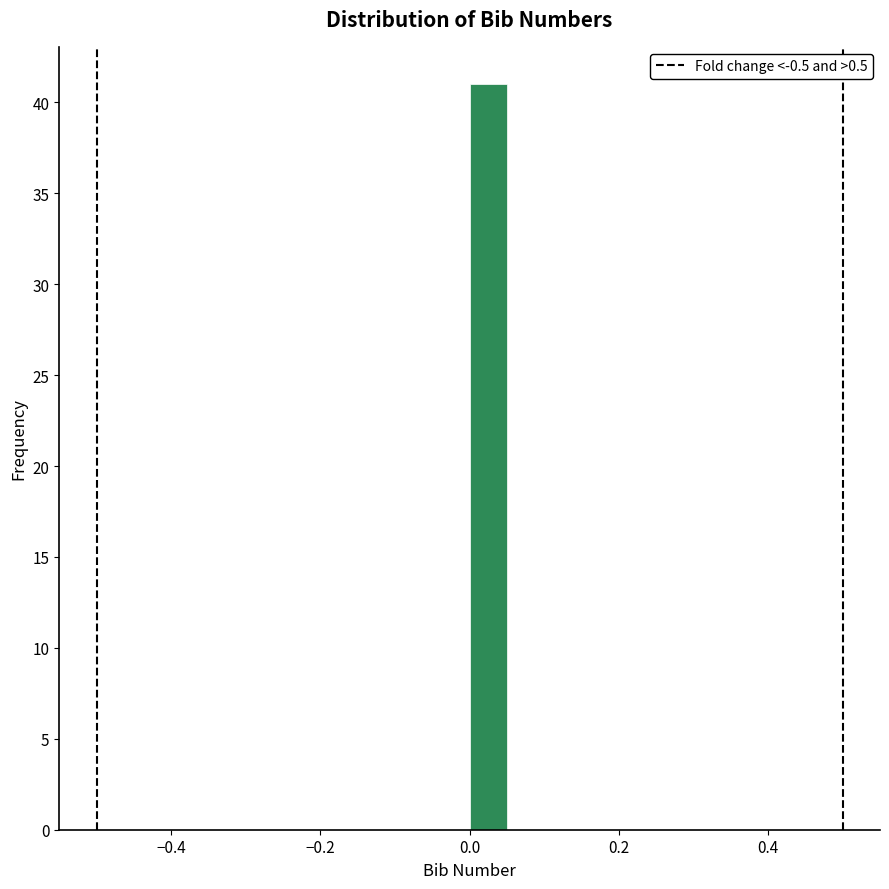

Read against the x-axis, roughly where is the centre of the tallest bar?

0.02